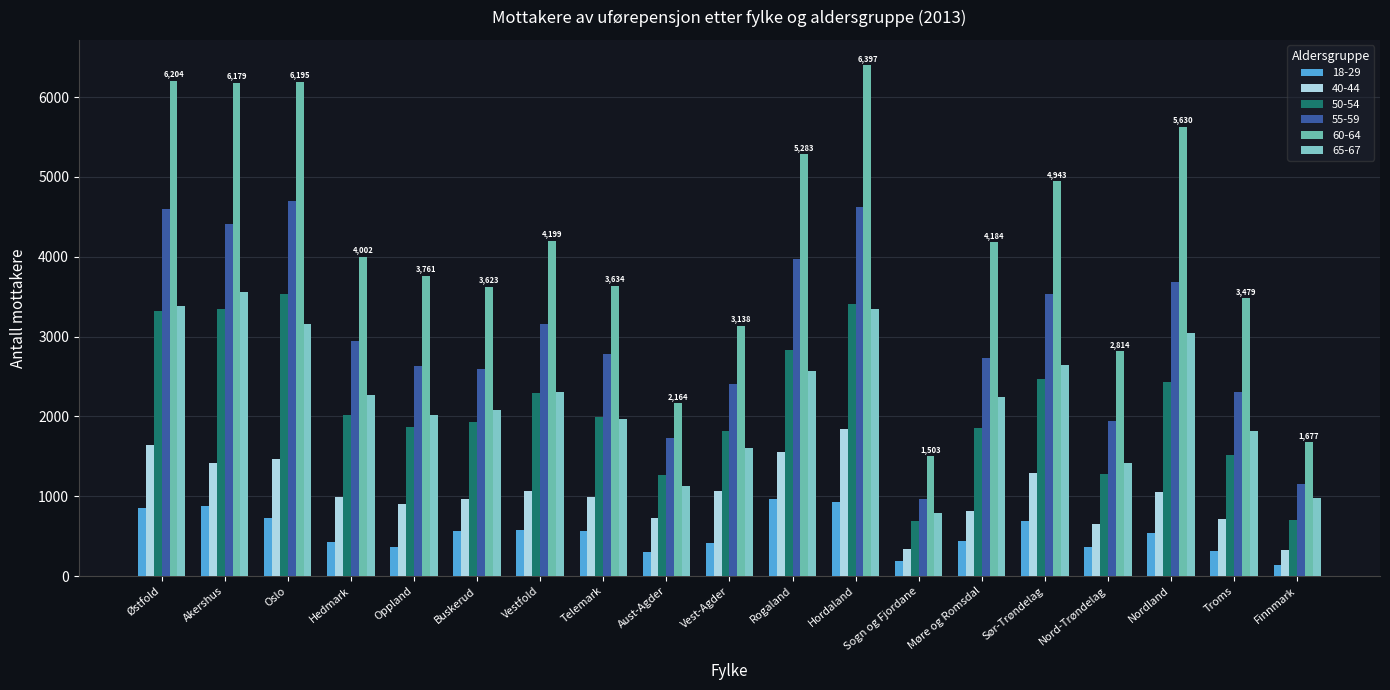

The value of 55-59 at Telemark is 4058. True or false?

False